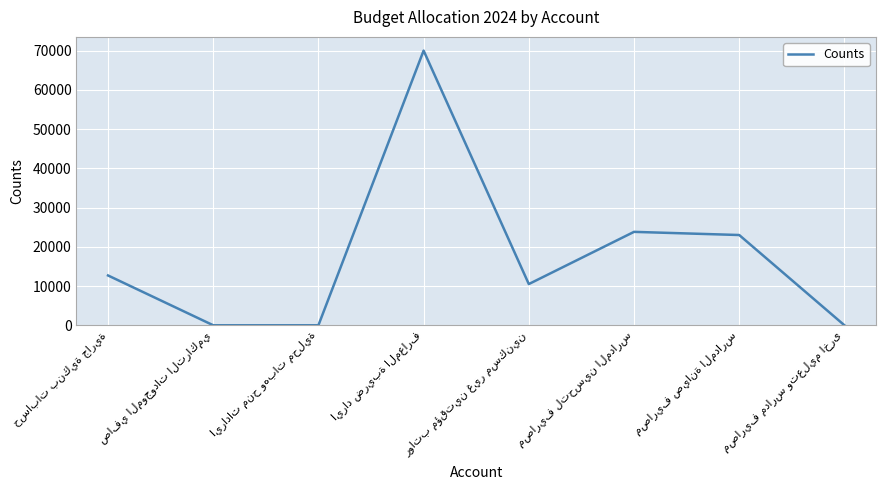

Does the chart have visible grid lines?

Yes